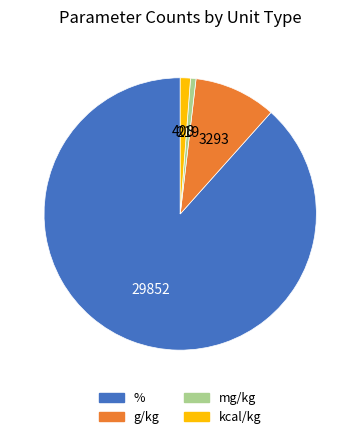

How many slices are in this pie chart?

4